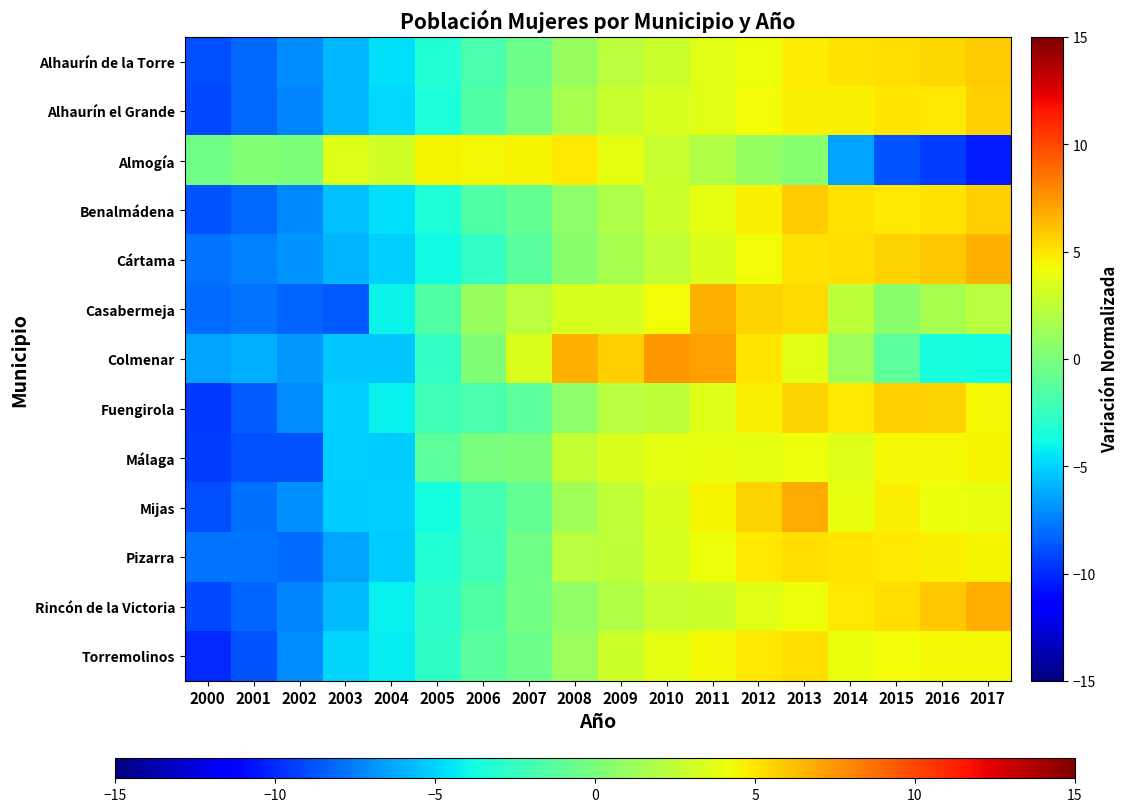

What is the spread (max minus min) of values at 2004?

8.5